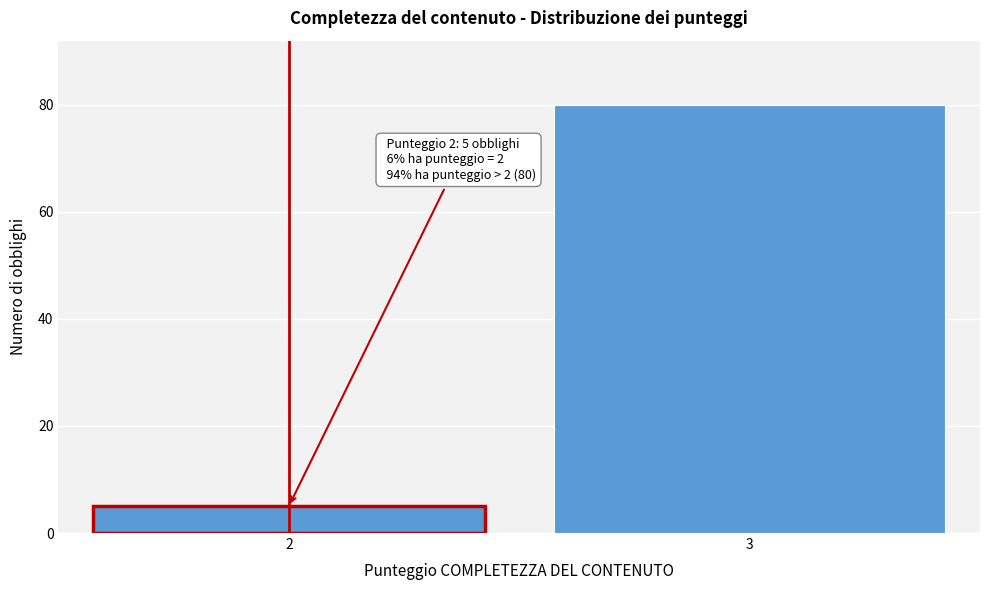

Reading left to right, what are all the values shown in this chart?

5	80